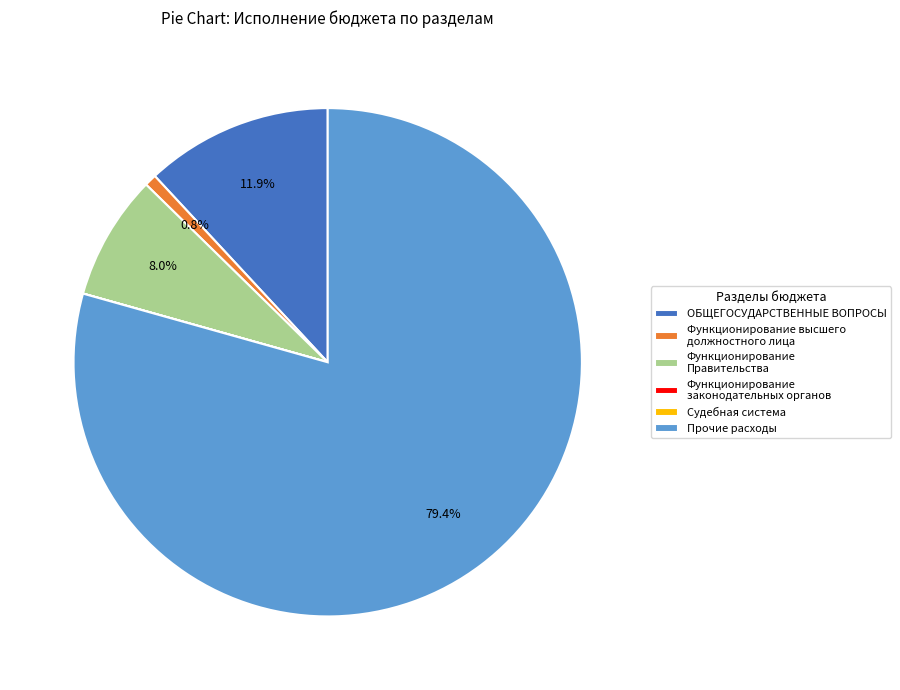

Approximately how many times larger is the value at ОБЩЕГОСУДАРСТВЕННЫЕ ВОПРОСЫ compared to Функционирование Правительства?

1.5